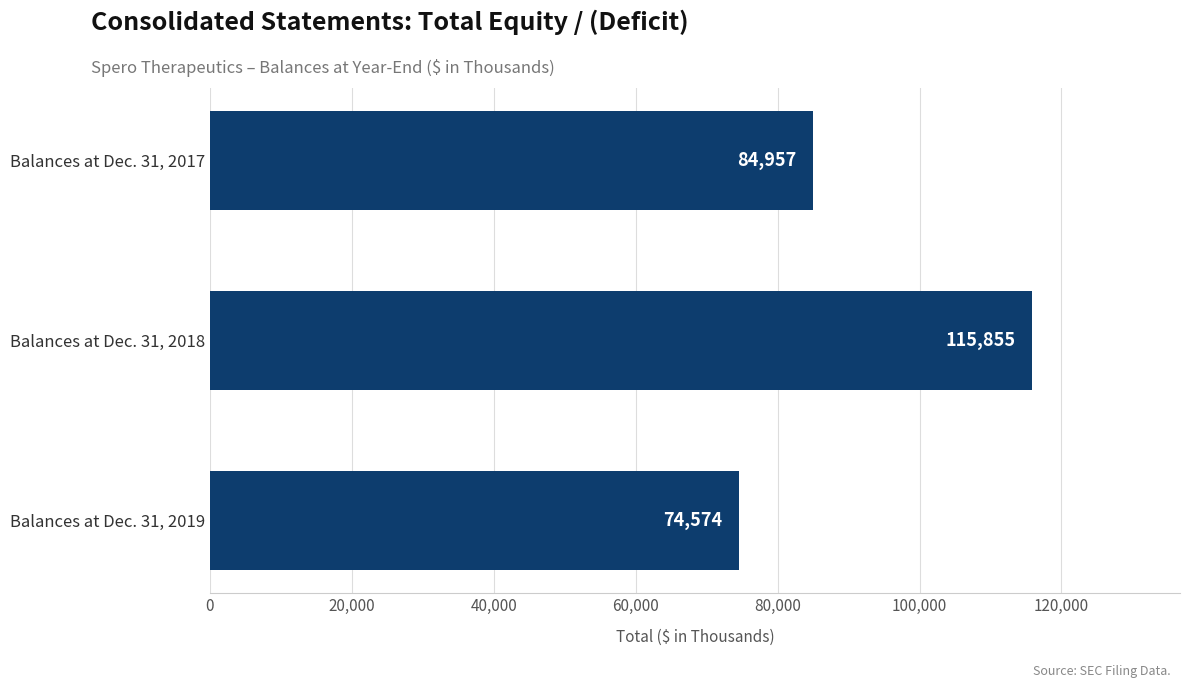

What is the difference between the values at Balances at Dec. 31, 2017 and Balances at Dec. 31, 2019?

10383